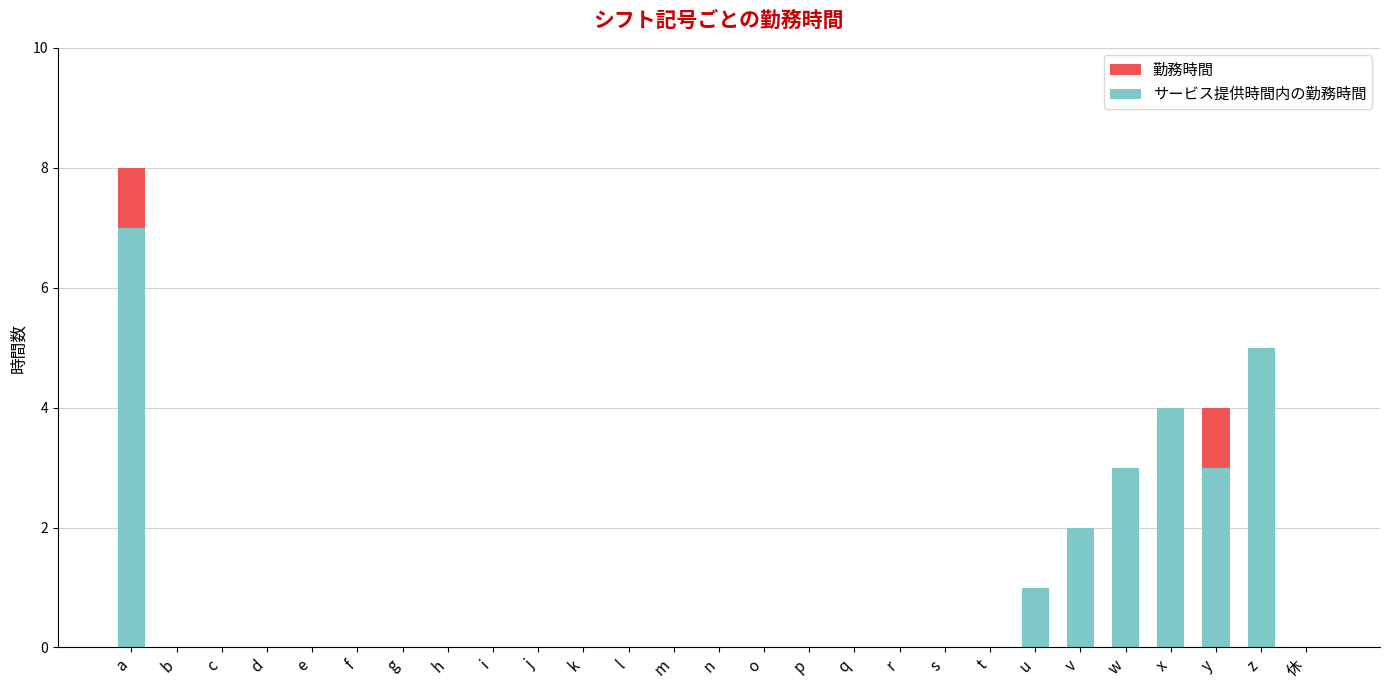

What is the difference between the second highest and second lowest values in the 勤務時間 series?

5